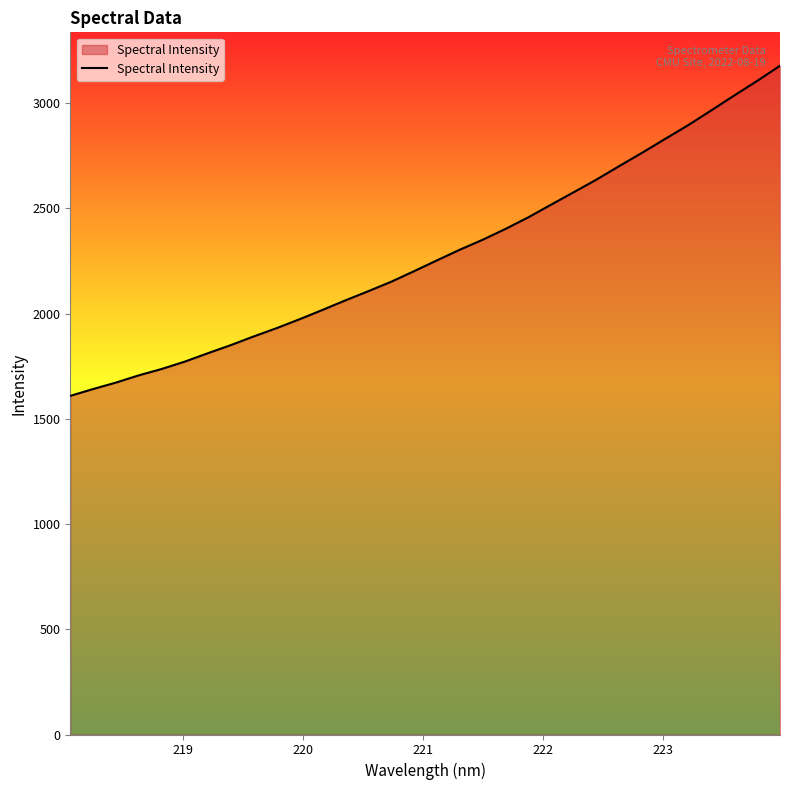

What is the average value?

2285.1